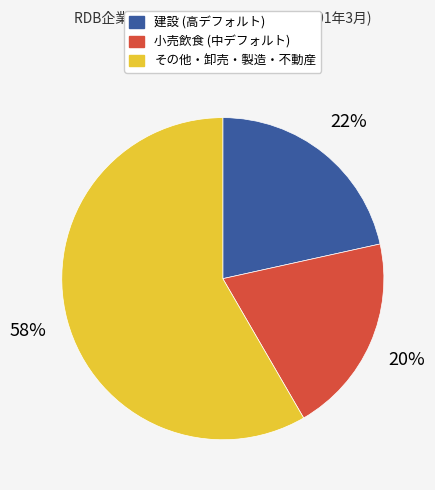

To the nearest percent, what is the average slice percentage?

33%